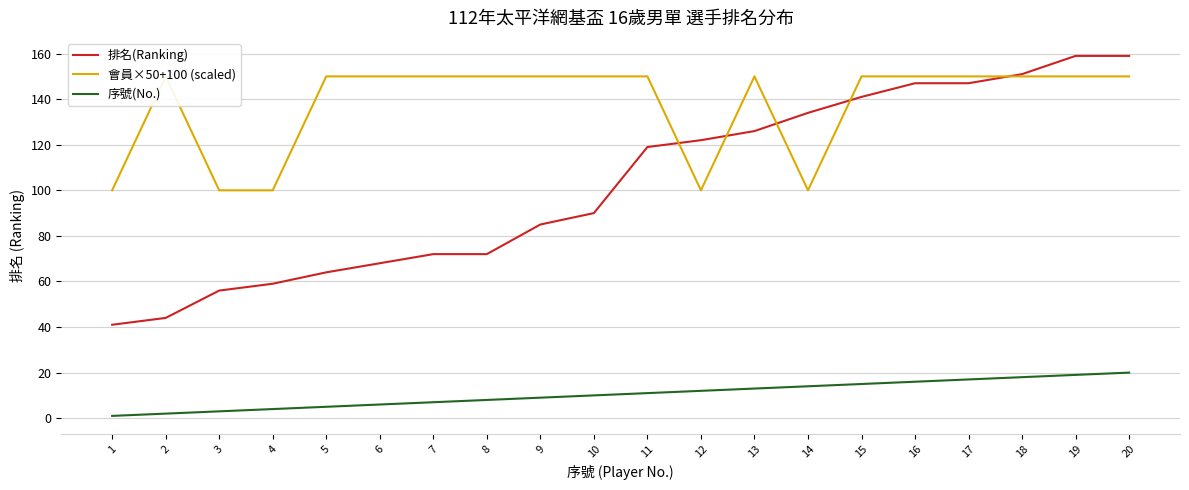

What is the average value of the 排名(Ranking) series?

103